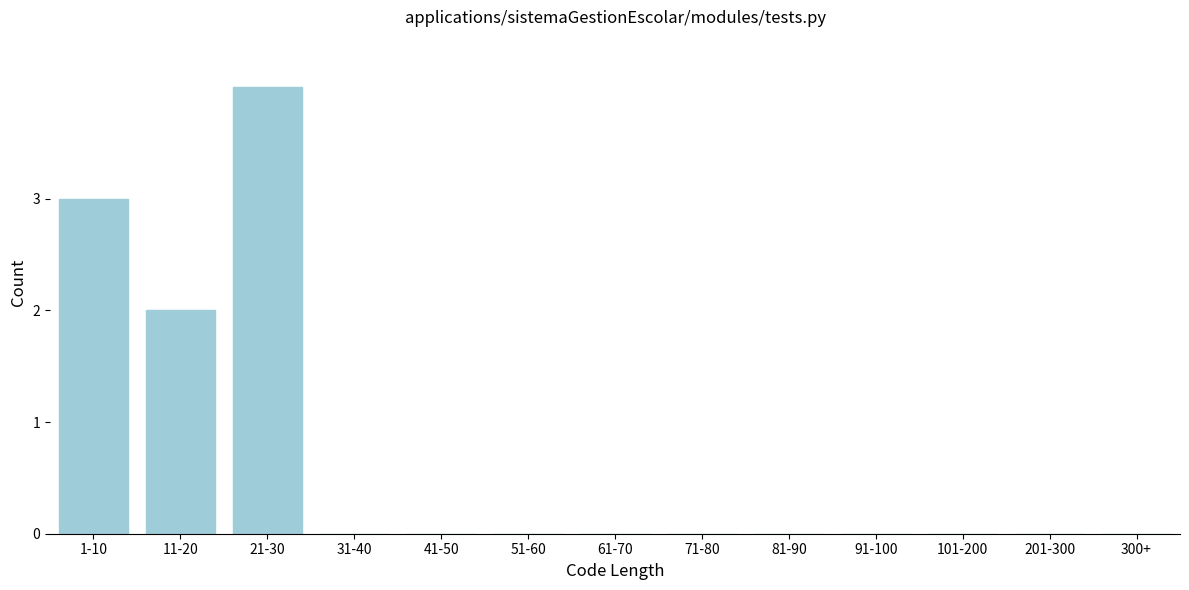

Reading left to right, what are all the values shown in this chart?

1-10=3	11-20=2	21-30=4	31-40=0	41-50=0	51-60=0	61-70=0	71-80=0	81-90=0	91-100=0	101-200=0	201-300=0	300+=0